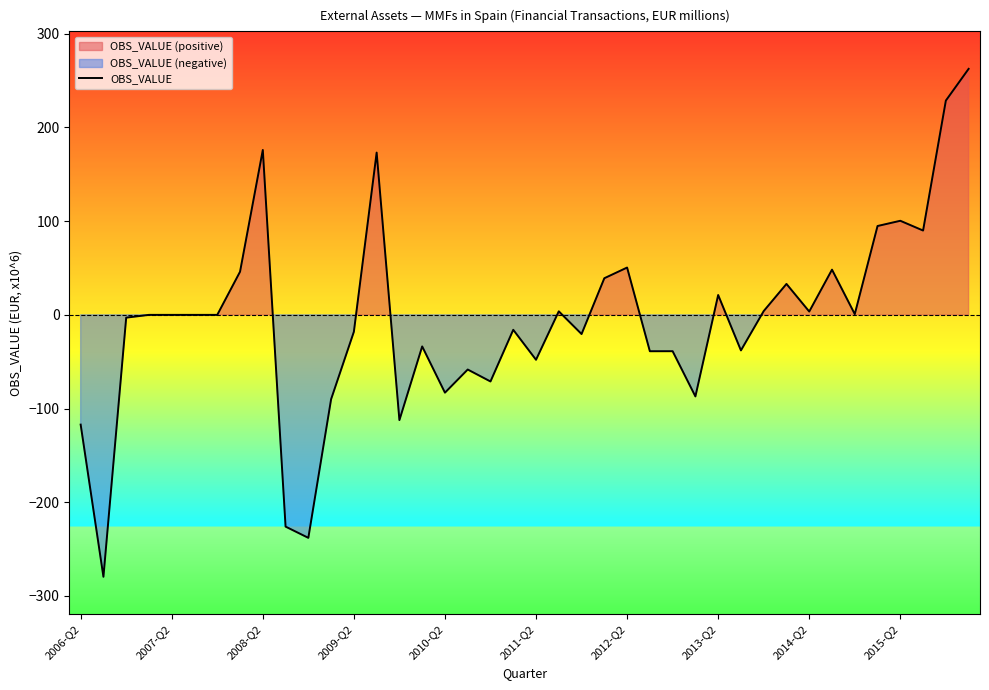

What is the difference between the maximum and minimum values?

542.1